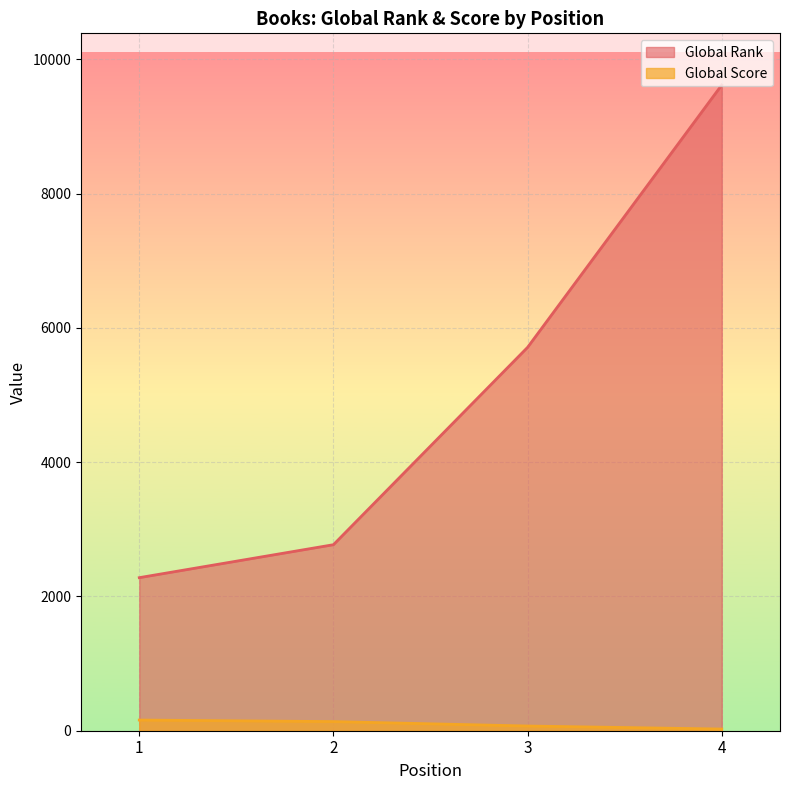

What is the smallest value displayed?

25